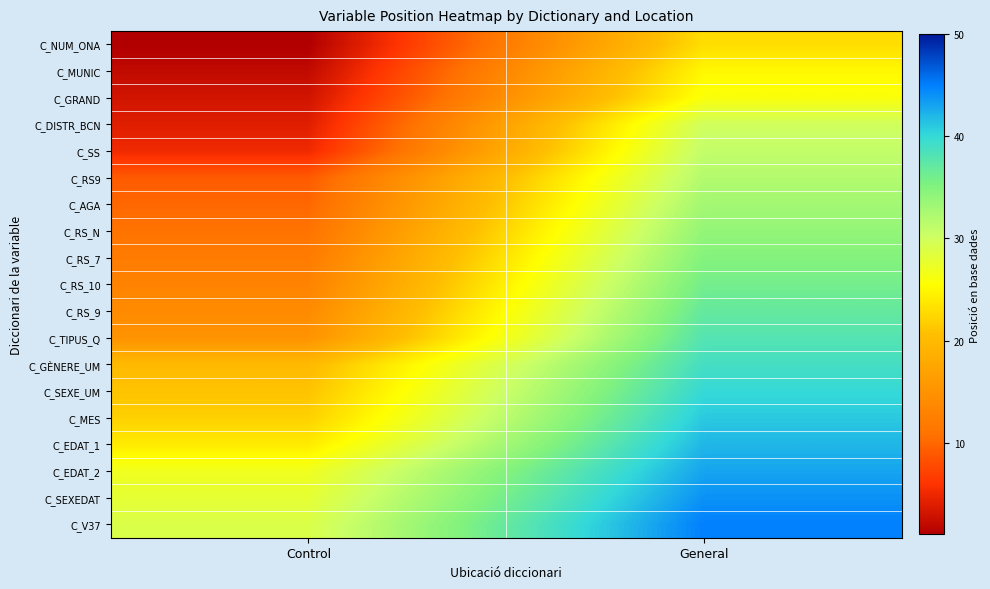

Which has a higher value, General or Control?

General